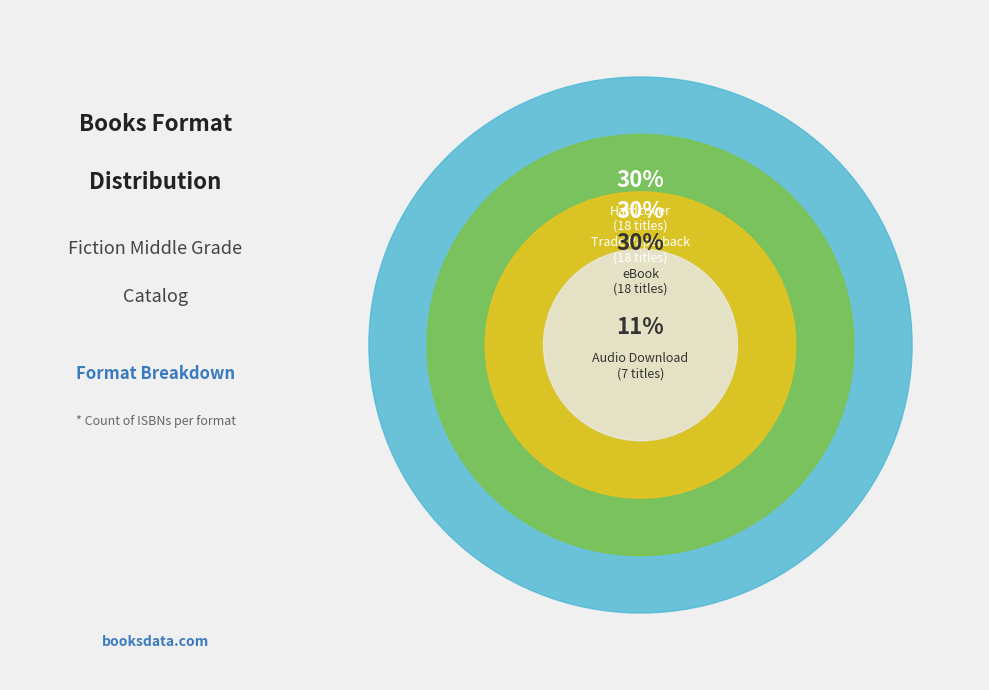

What is the largest slice in the pie chart?

Hardcover